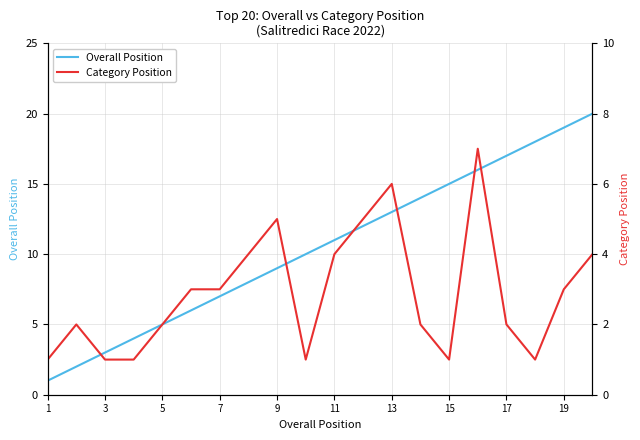

The Overall Position series shows 15 at 15. True or false?

True